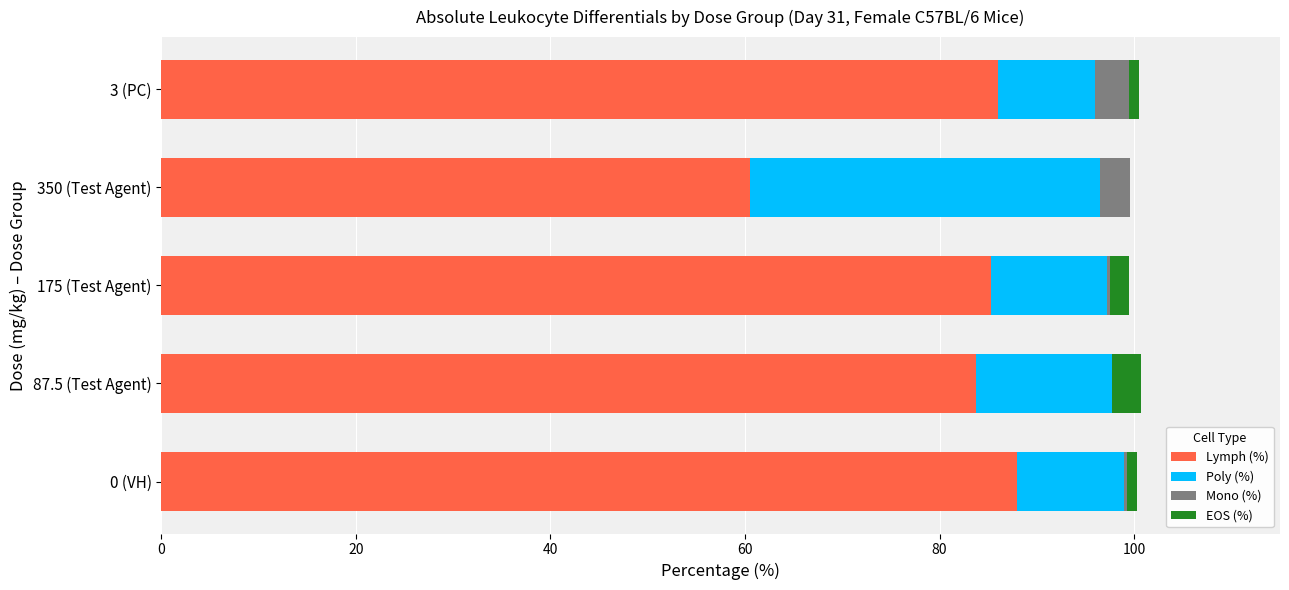

What is the sum of all Lymph (%) values?

403.5